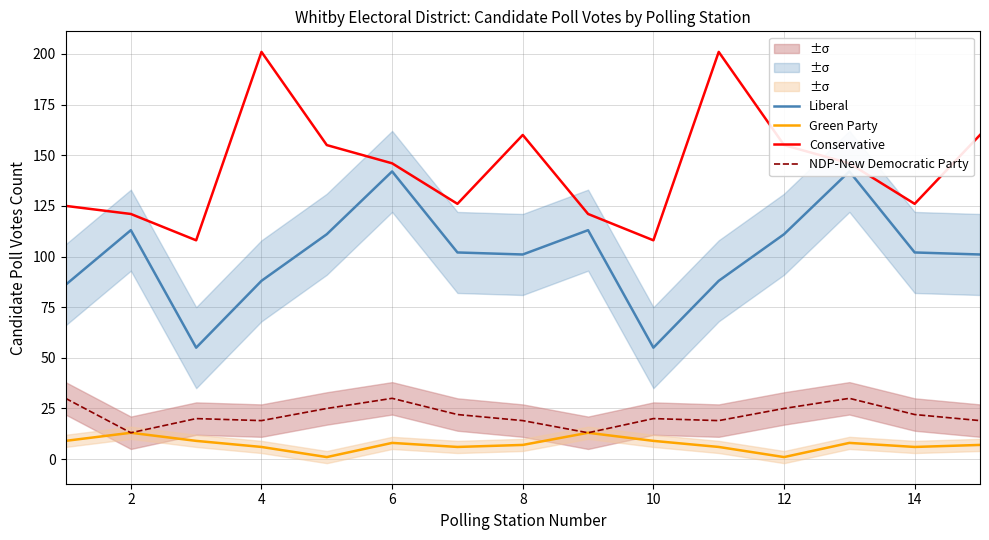

True or false: NDP-New Democratic Party has a value of 14 at 14.

False